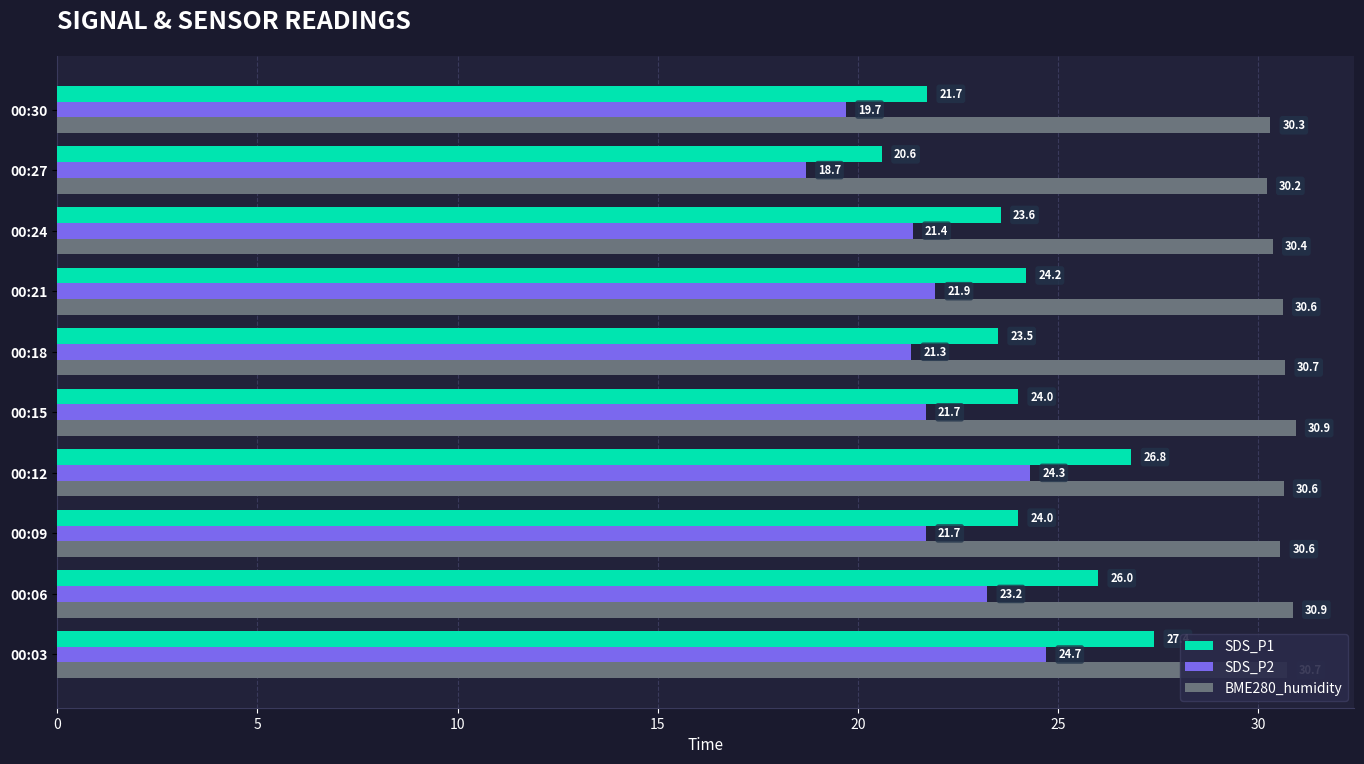

What is the difference between the second highest and second lowest values in the BME280_humidity series?

0.6